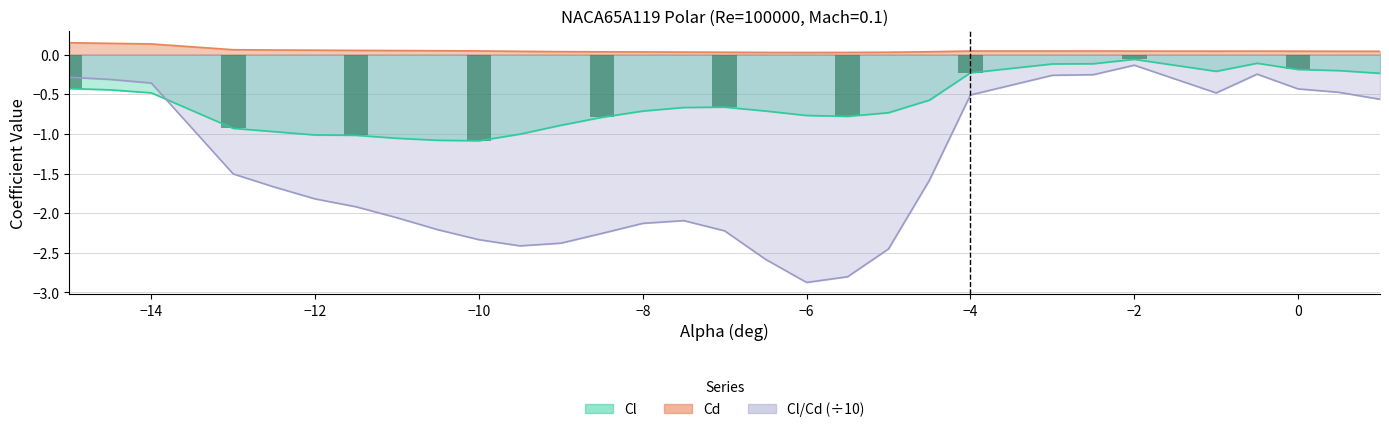

What is the label of the 4th bar from the left?

−10